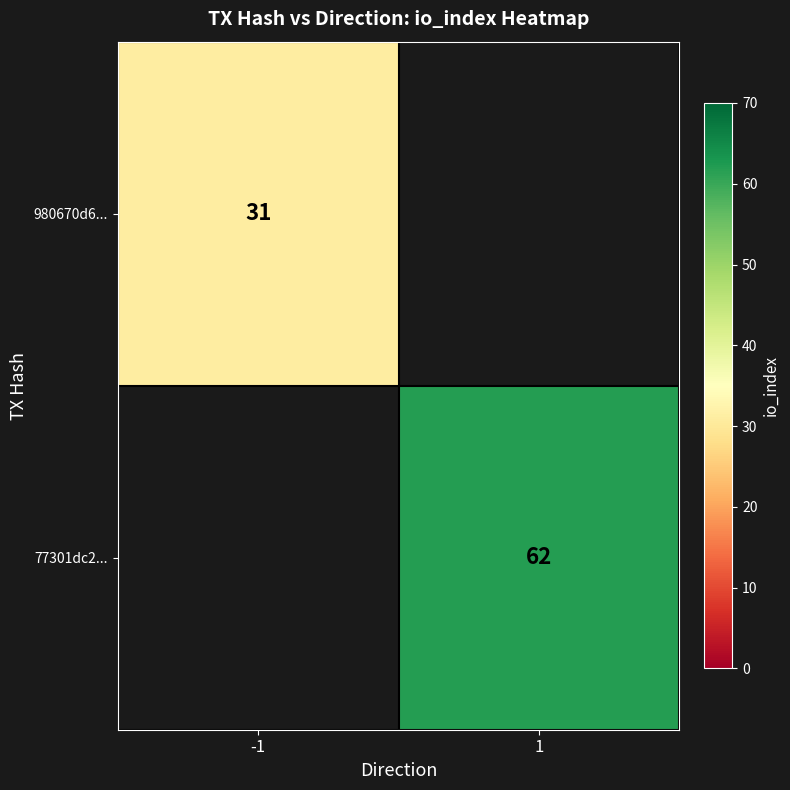

Which category has the lowest value across all series?

-1